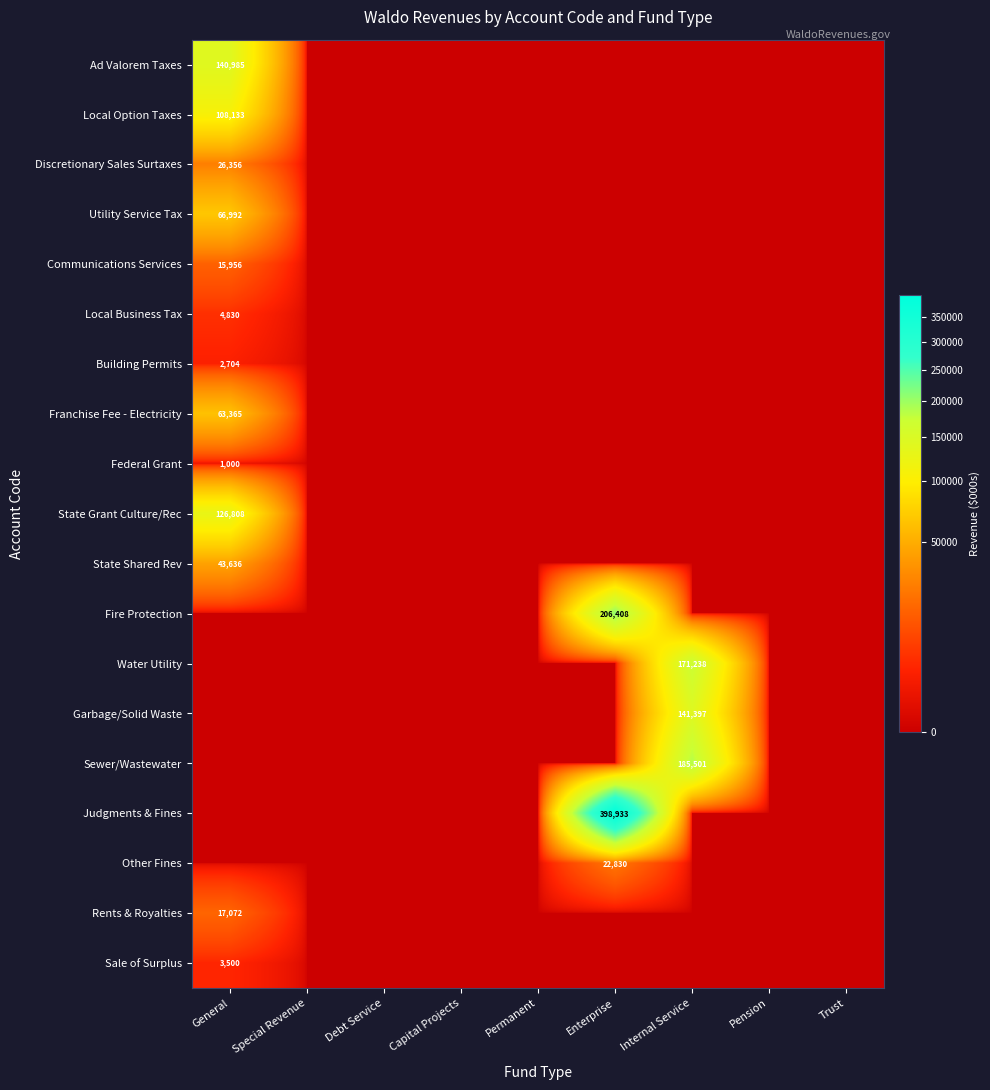

At how many categories does at least one series exceed 39183?

3